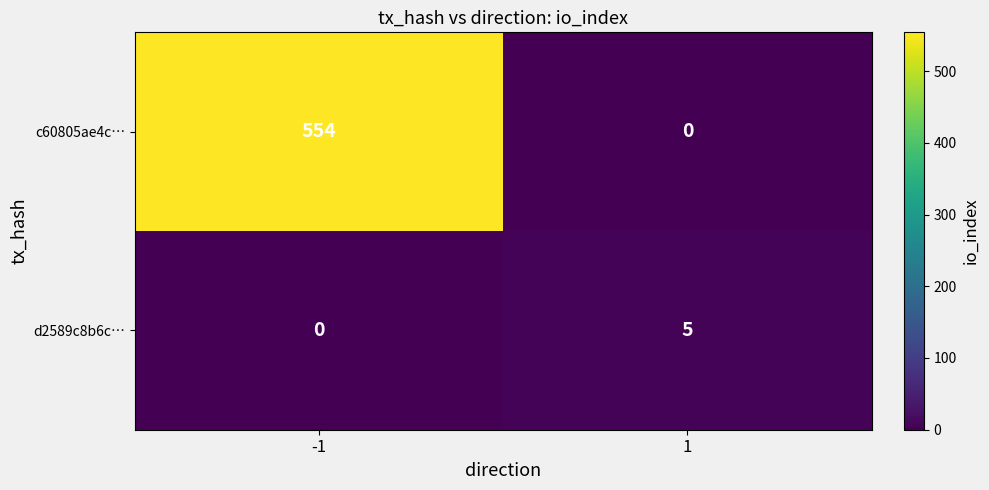

At how many categories does at least one series exceed 375?

1